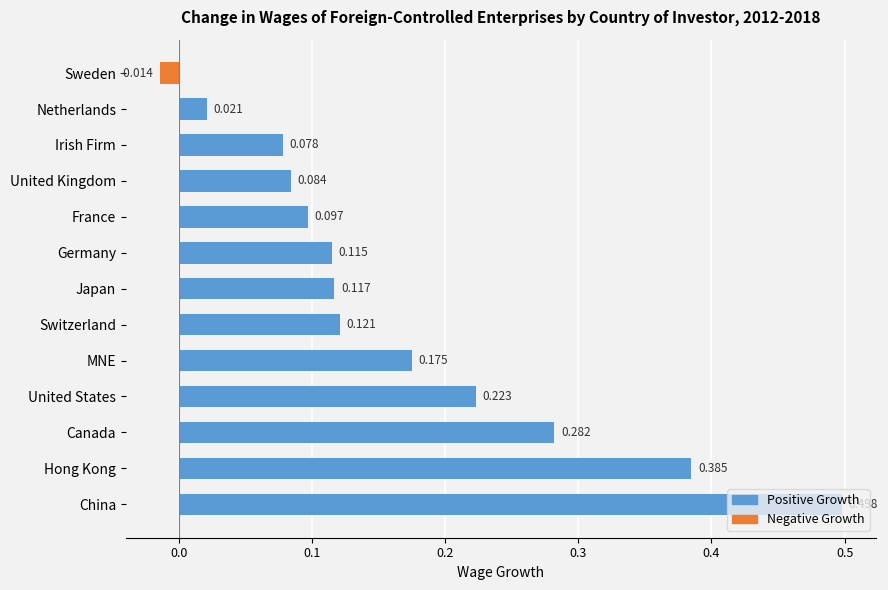

What is the greatest value displayed?

0.5